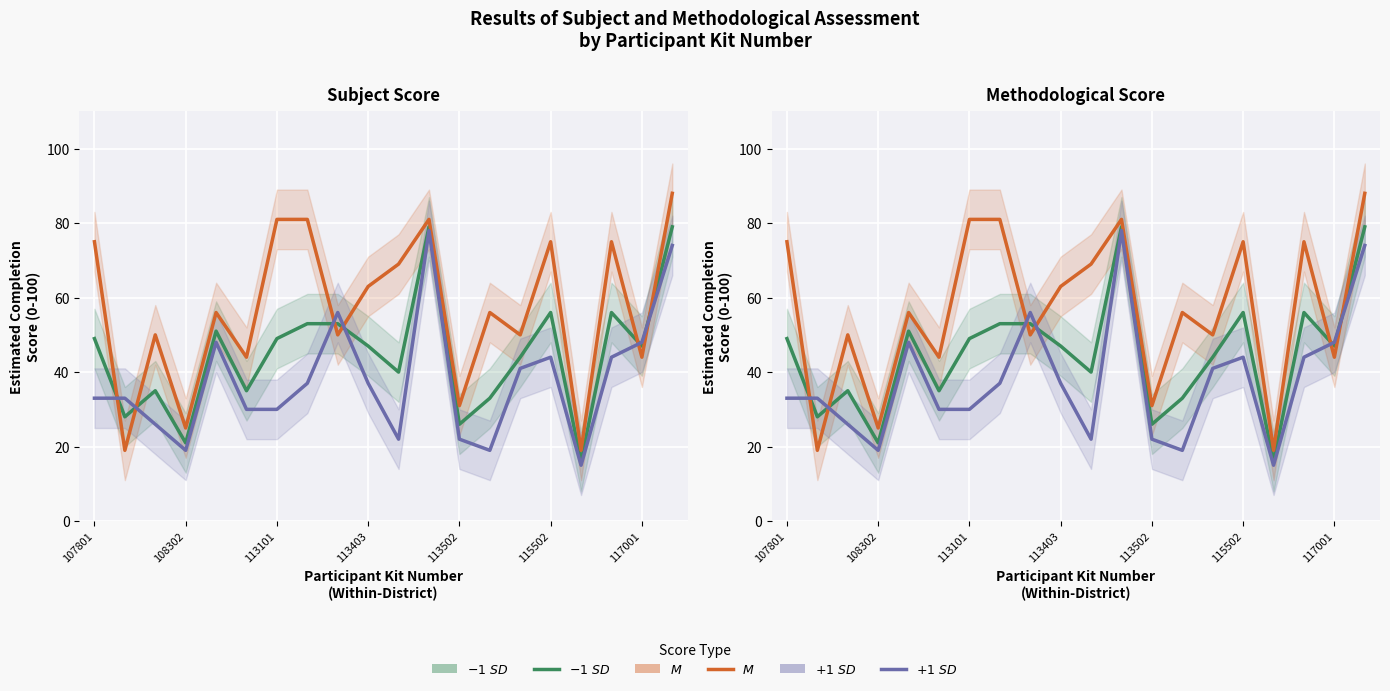

In % выполнения Metod, how many points are lower than both neighbors (excluding endpoints)?

4